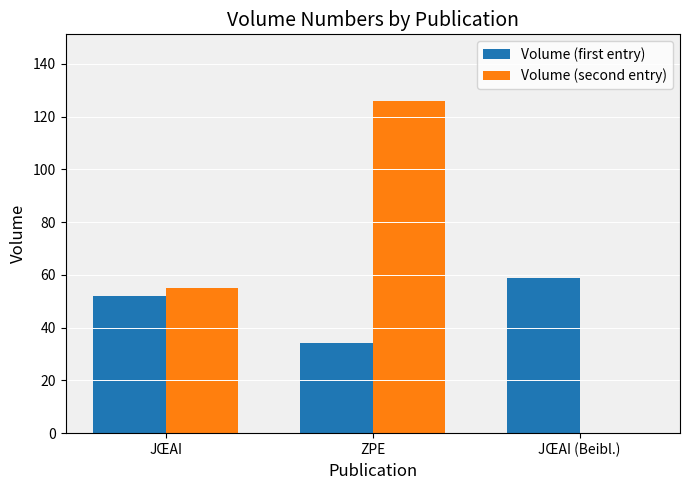

Reading left to right, what are all the values shown in this chart?

Volume (first entry): JŒAI=52	ZPE=34	JŒAI (Beibl.)=59
Volume (second entry): JŒAI=55	ZPE=126	JŒAI (Beibl.)=0